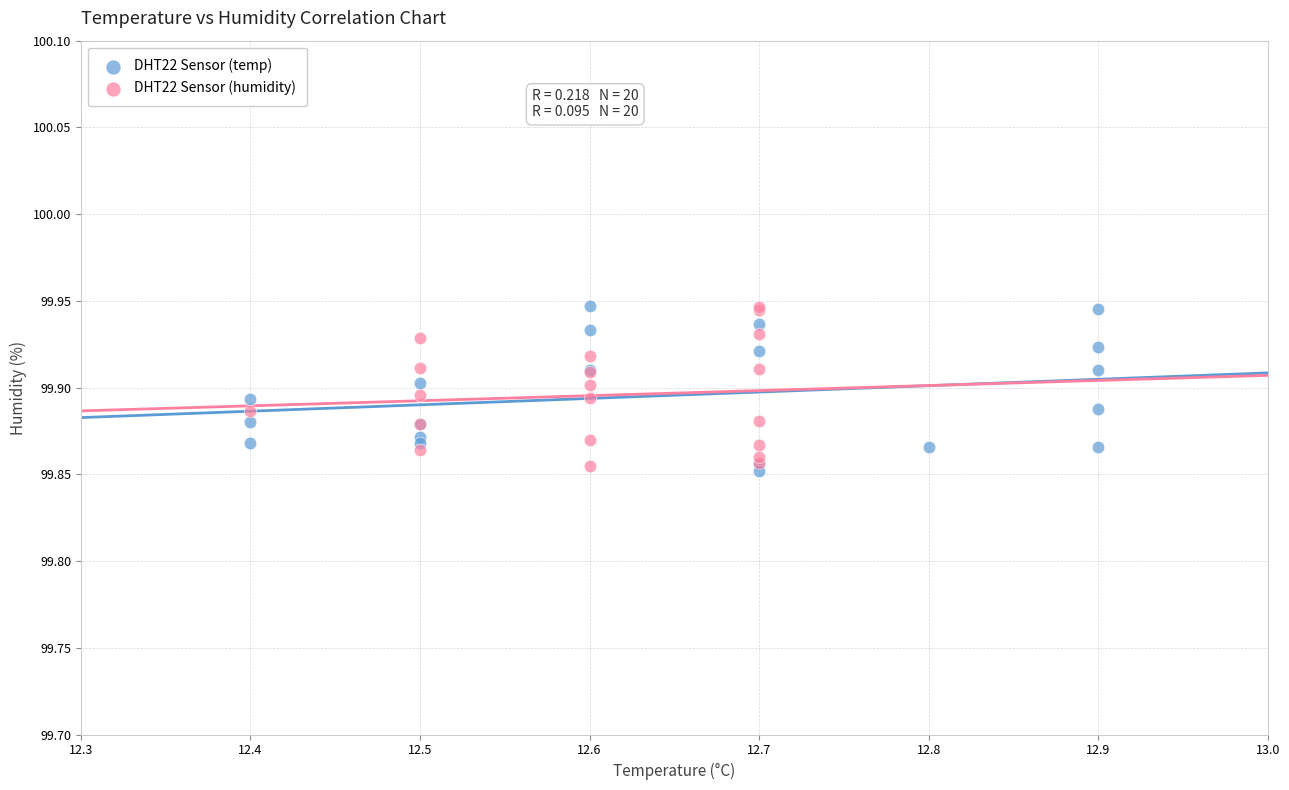

What are all the series names shown in the legend?

DHT22 Sensor (temp), DHT22 Sensor (humidity)